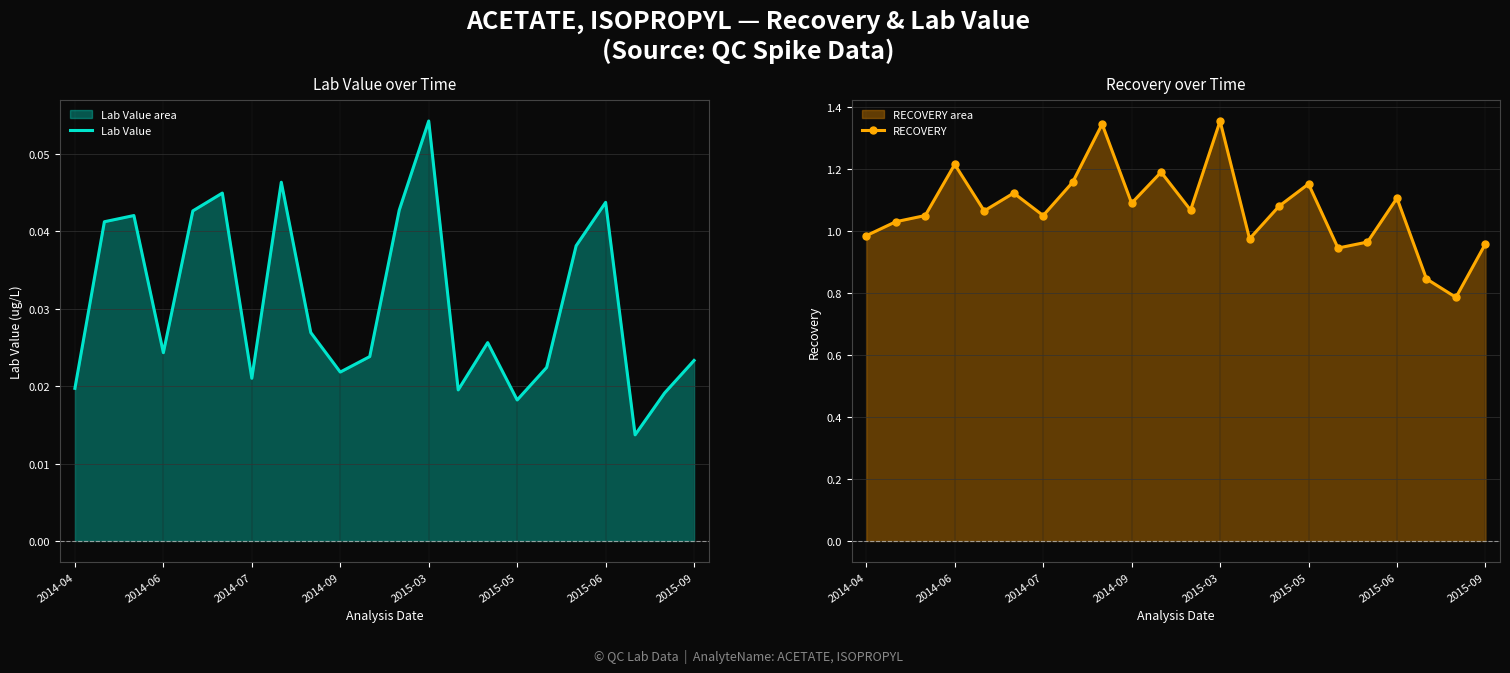

True or false: RECOVERY has a value of 1.0 at 2014-04.

True